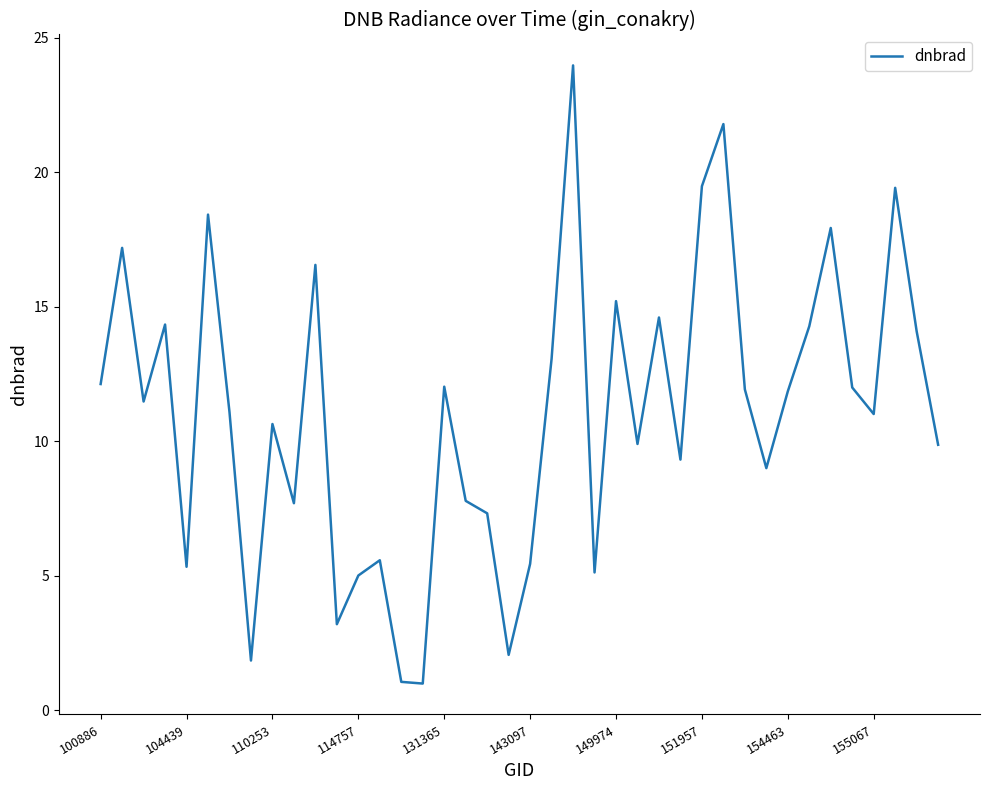

What is the greatest value displayed?

24.0